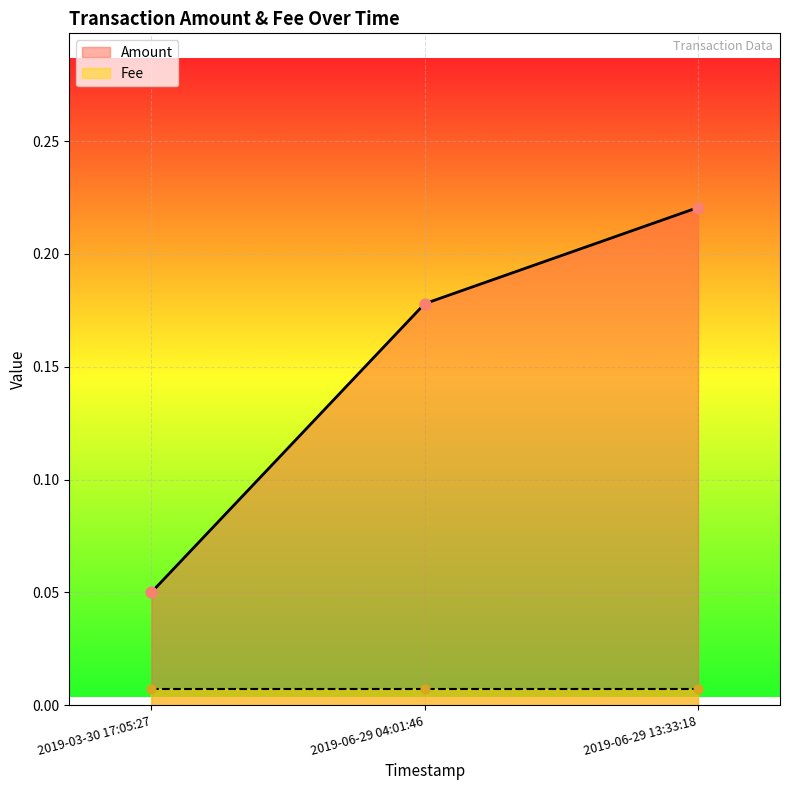

At which category is the sum across all series the highest?

2019-06-29 13:33:18